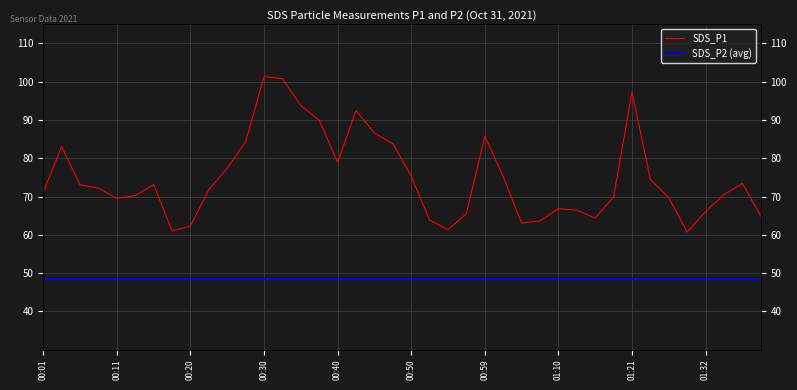

How many points are higher than both their immediate neighbors (excluding endpoints)?

8